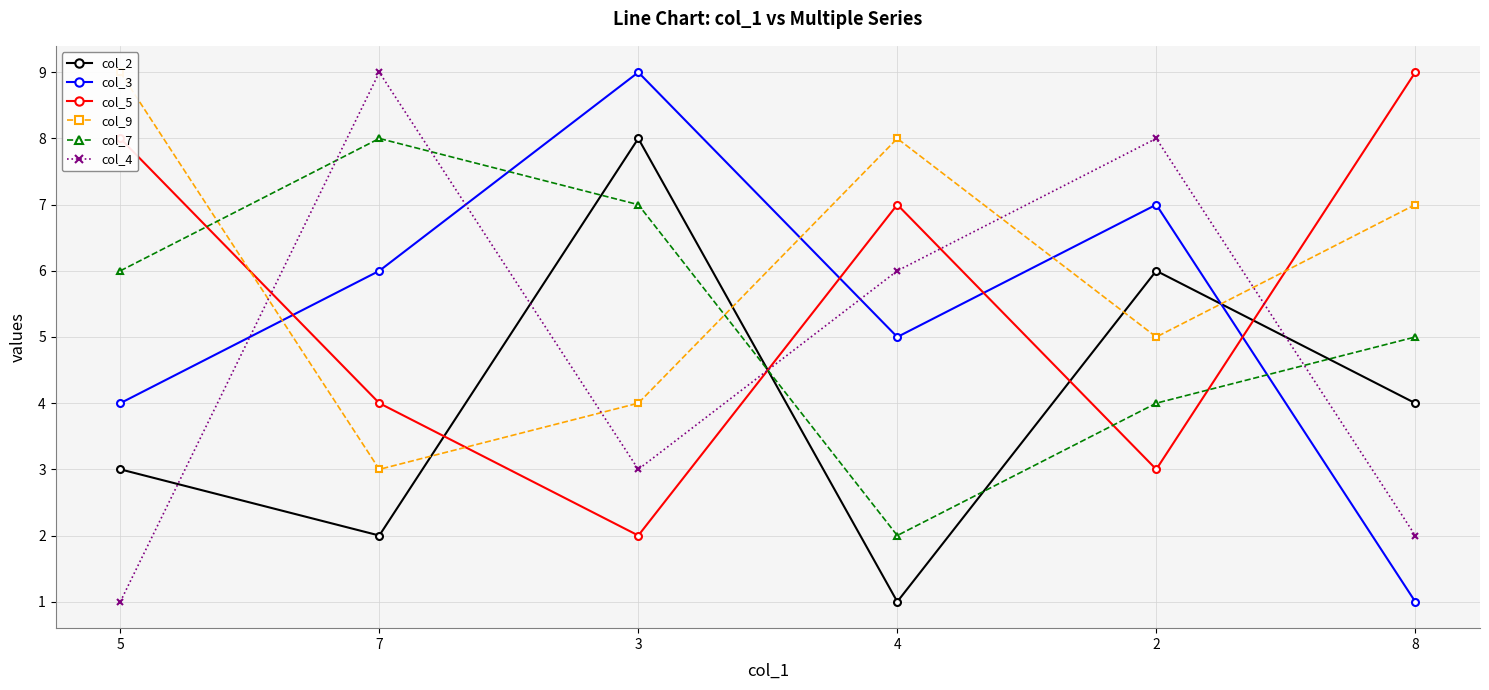

Is this an area chart (filled region under the line)?

No